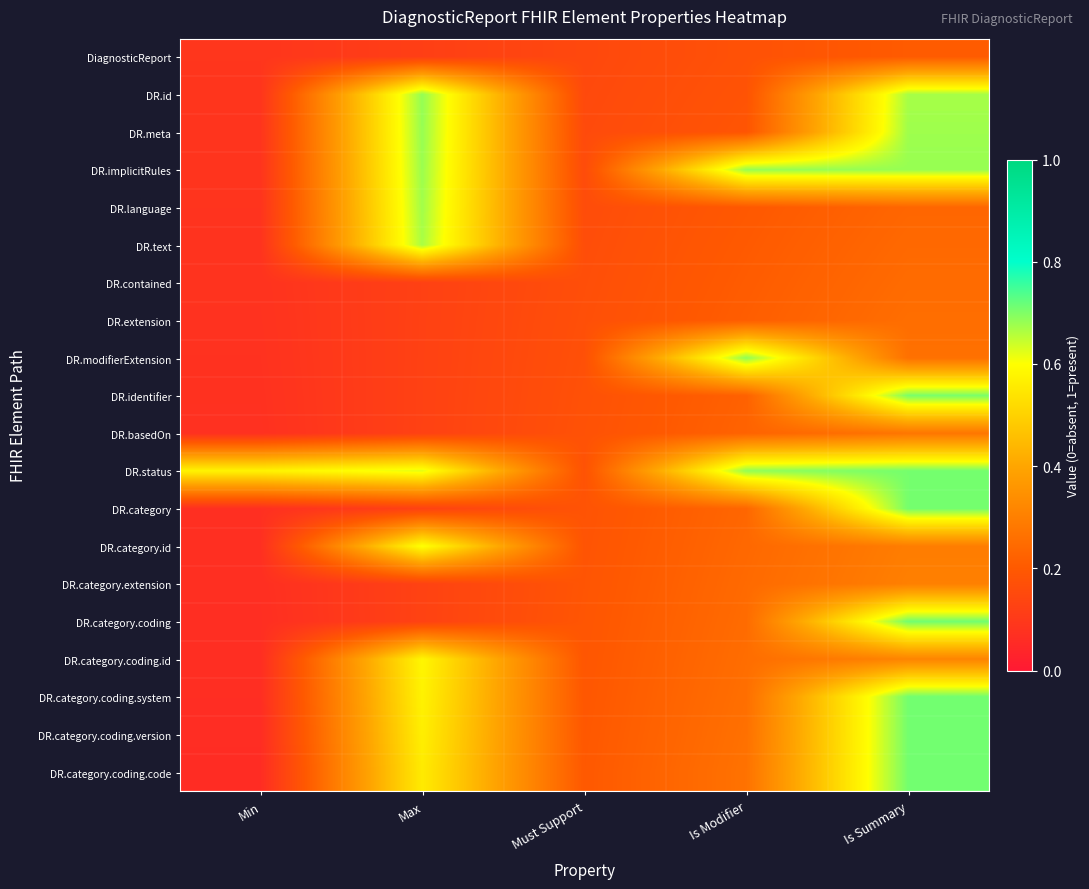

Reading left to right, transcribe all the data shown in this chart.

DiagnosticReport: Min=0.1	Max=0.1	Must Support=0.1	Is Modifier=0.2	Is Summary=0.2
DR.id: Min=0.1	Max=0.7	Must Support=0.2	Is Modifier=0.2	Is Summary=0.7
DR.meta: Min=0.1	Max=0.7	Must Support=0.2	Is Modifier=0.2	Is Summary=0.7
DR.implicitRules: Min=0.1	Max=0.7	Must Support=0.2	Is Modifier=0.7	Is Summary=0.7
DR.language: Min=0.1	Max=0.7	Must Support=0.2	Is Modifier=0.2	Is Summary=0.2
DR.text: Min=0.1	Max=0.7	Must Support=0.2	Is Modifier=0.2	Is Summary=0.2
DR.contained: Min=0.1	Max=0.1	Must Support=0.2	Is Modifier=0.2	Is Summary=0.2
DR.extension: Min=0.1	Max=0.1	Must Support=0.2	Is Modifier=0.2	Is Summary=0.3
DR.modifierExtension: Min=0.1	Max=0.1	Must Support=0.2	Is Modifier=0.7	Is Summary=0.3
DR.identifier: Min=0.1	Max=0.1	Must Support=0.2	Is Modifier=0.2	Is Summary=0.7
DR.basedOn: Min=0.1	Max=0.1	Must Support=0.2	Is Modifier=0.2	Is Summary=0.3
DR.status: Min=0.6	Max=0.6	Must Support=0.2	Is Modifier=0.7	Is Summary=0.7
DR.category: Min=0.1	Max=0.1	Must Support=0.2	Is Modifier=0.2	Is Summary=0.7
DR.category.id: Min=0.1	Max=0.6	Must Support=0.2	Is Modifier=0.2	Is Summary=0.3
DR.category.extension: Min=0.1	Max=0.1	Must Support=0.2	Is Modifier=0.2	Is Summary=0.3
DR.category.coding: Min=0.1	Max=0.1	Must Support=0.2	Is Modifier=0.2	Is Summary=0.7
DR.category.coding.id: Min=0.1	Max=0.6	Must Support=0.2	Is Modifier=0.3	Is Summary=0.3
DR.category.coding.system: Min=0.1	Max=0.6	Must Support=0.2	Is Modifier=0.3	Is Summary=0.7
DR.category.coding.version: Min=0.1	Max=0.6	Must Support=0.2	Is Modifier=0.3	Is Summary=0.7
DR.category.coding.code: Min=0.1	Max=0.6	Must Support=0.2	Is Modifier=0.3	Is Summary=0.7